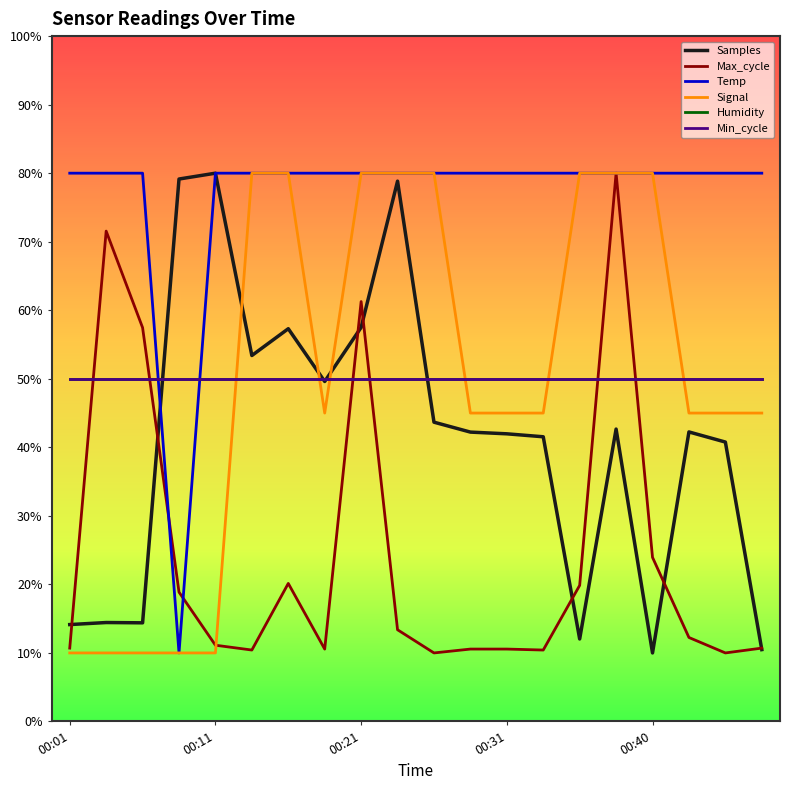

Is this an area chart (filled region under the line)?

No